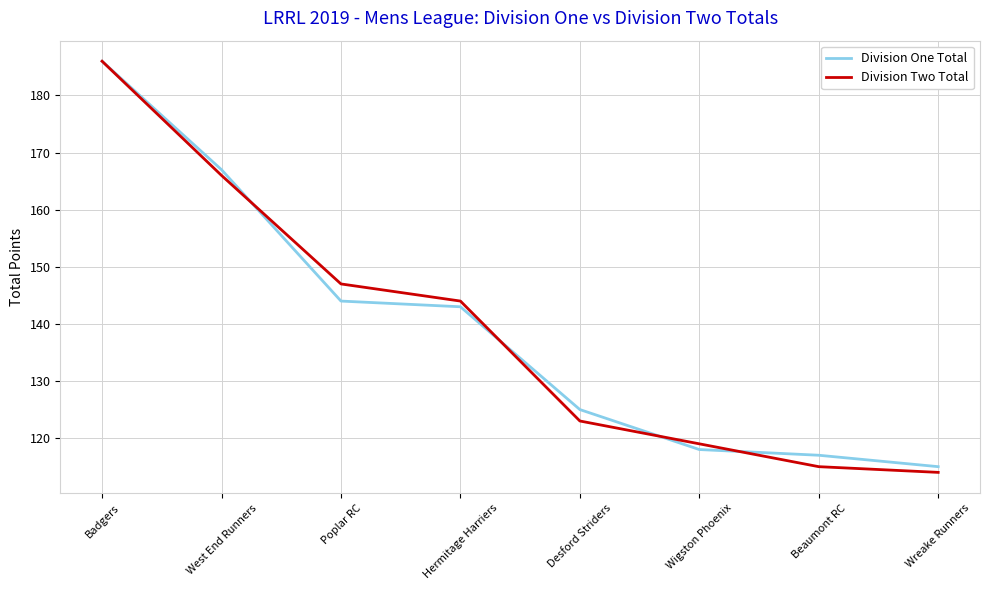

Does the chart display data point markers on the line(s)?

No